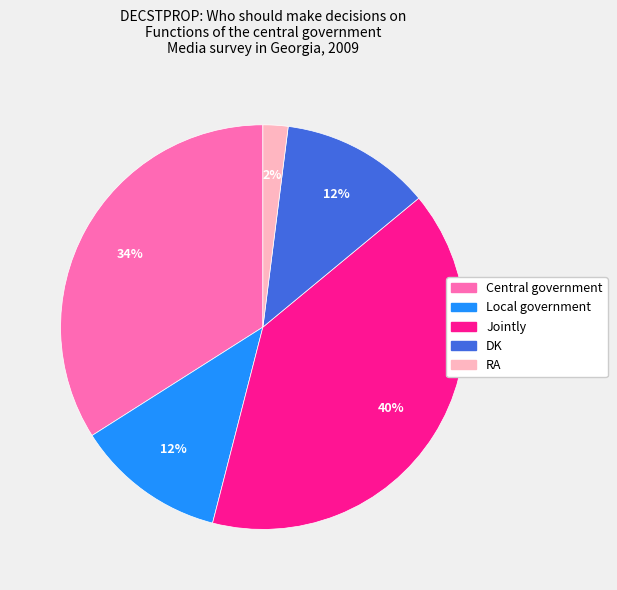

Does RA represent more than half of the total?

No